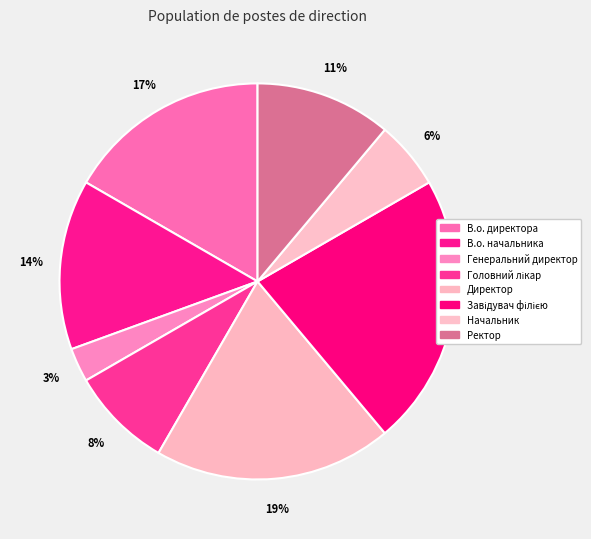

What percentage is the Начальник slice, to the nearest percent?

6%